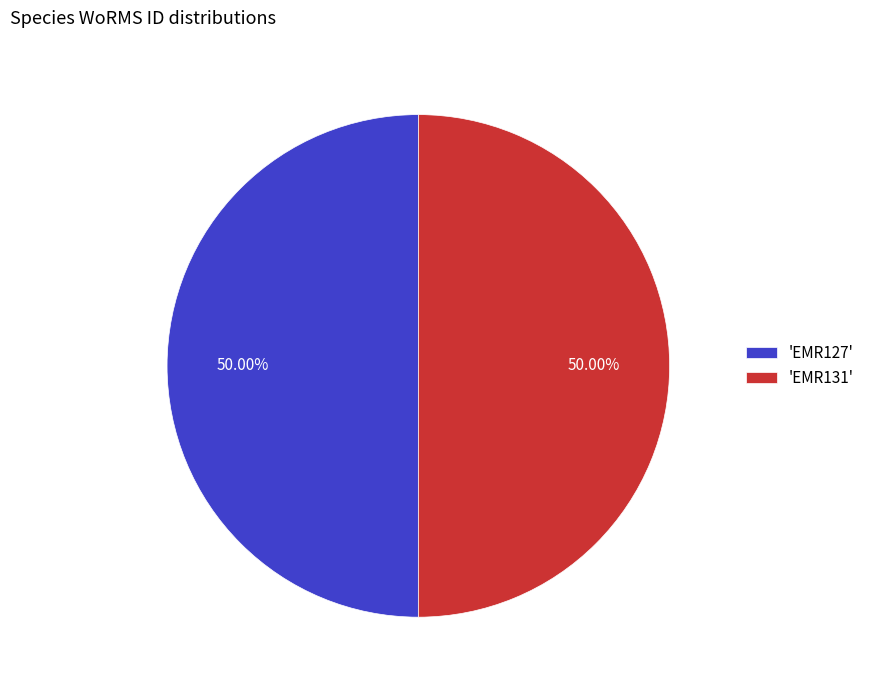

Is the sum of 'EMR131' and 'EMR127' greater than half?

Yes